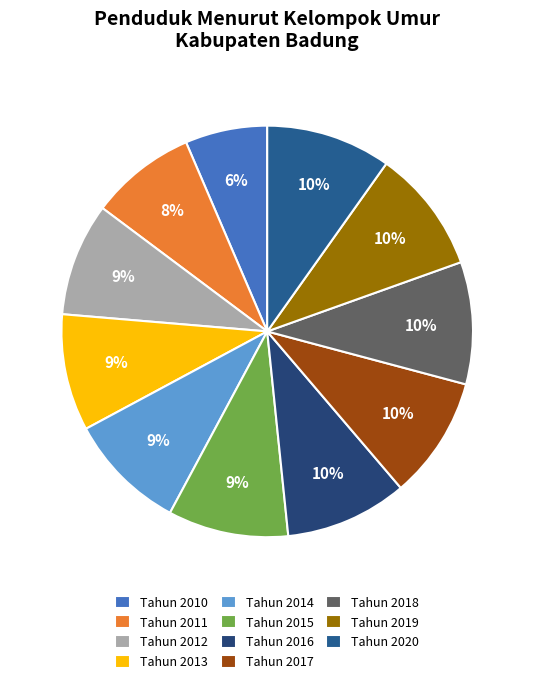

What is the largest slice in the pie chart?

Tahun 2020